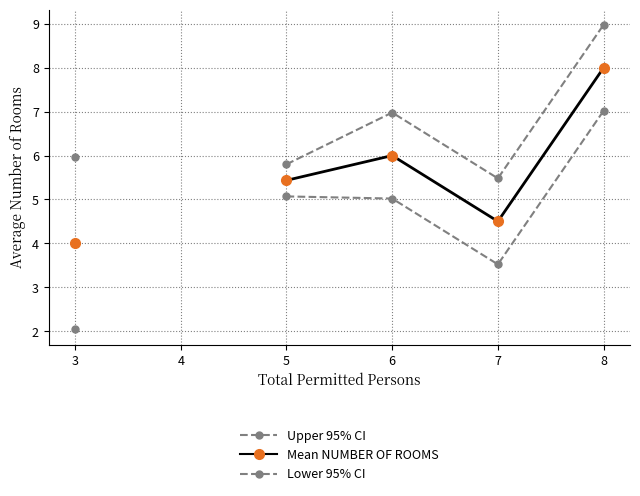

True or false: Mean NUMBER OF ROOMS and Upper 95% CI cross at least once.

False